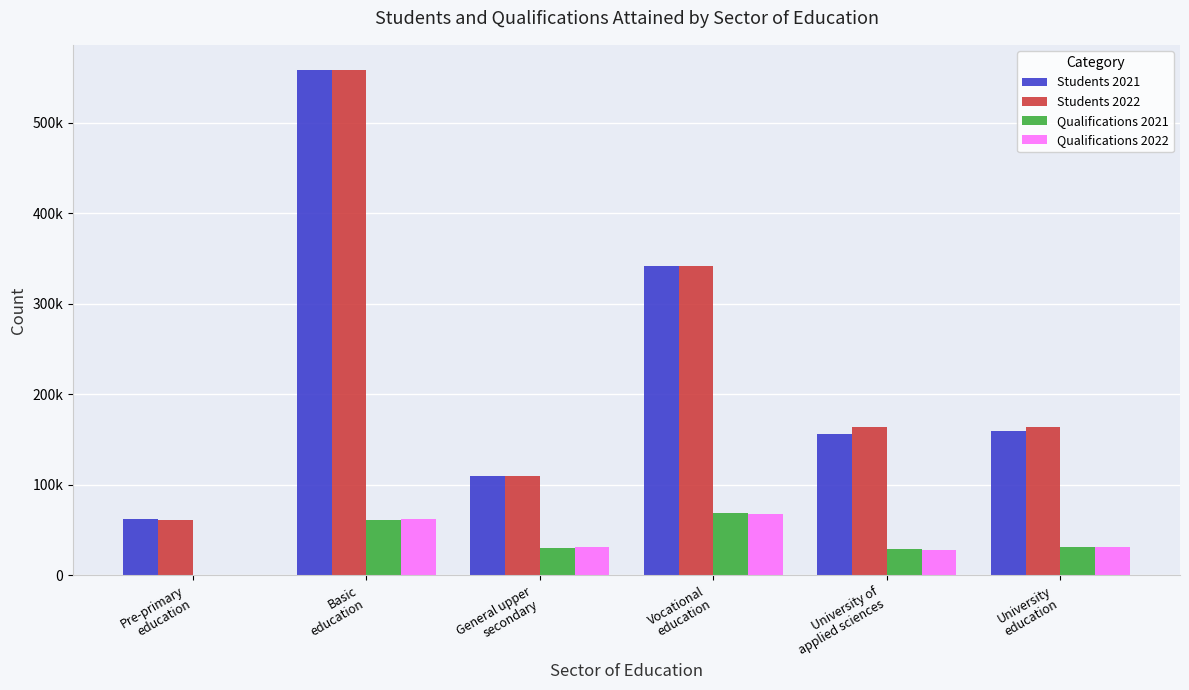

What is the maximum value shown in the chart?

557954